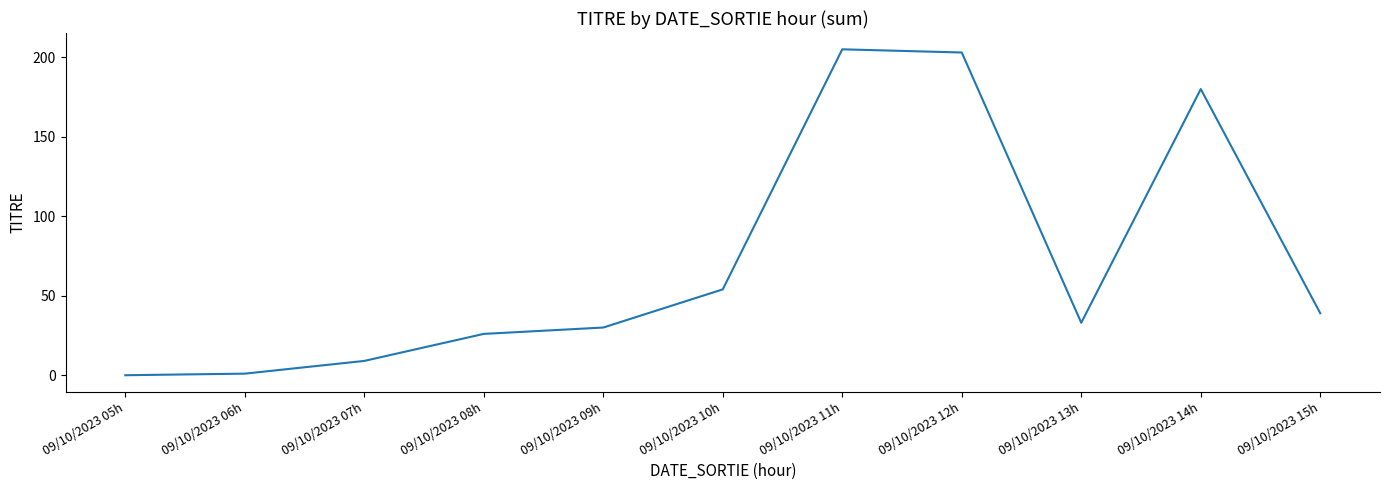

Where is the data nearest to the value 102?

09/10/2023 10h